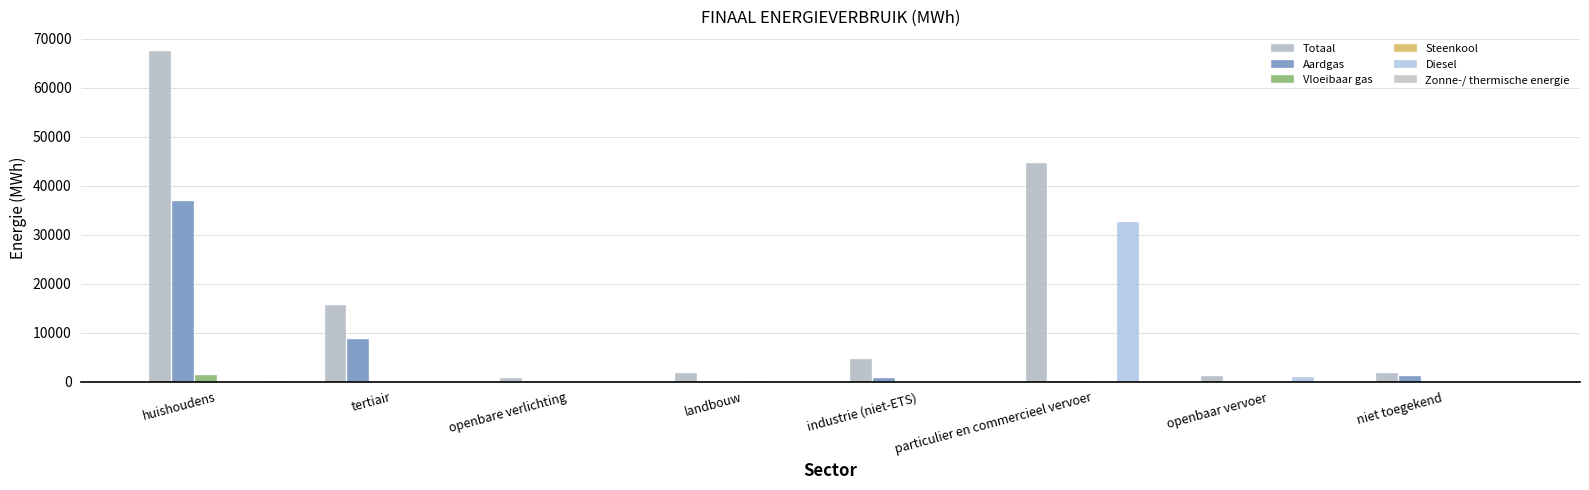

How many categories are shown in the chart?

8